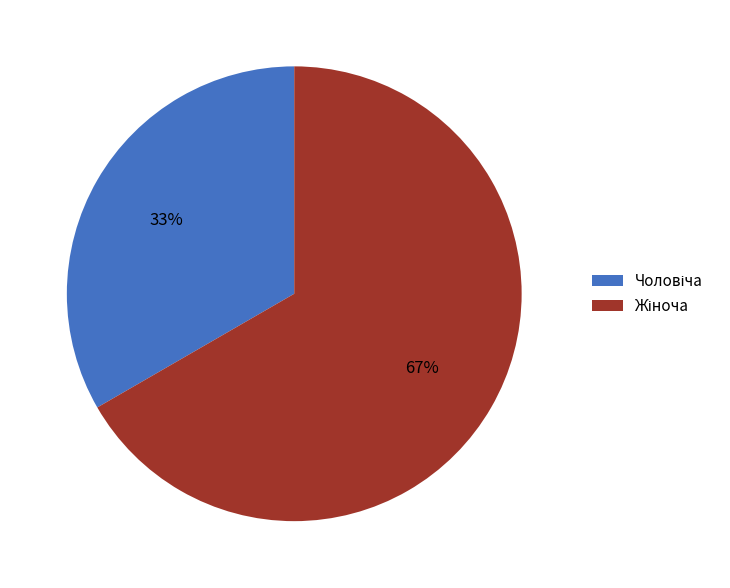

Does any single category account for the majority?

Yes